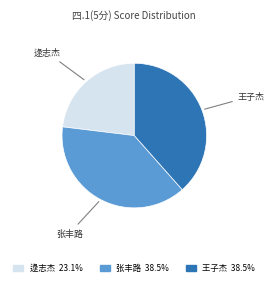

Is there a majority slice in this chart?

No